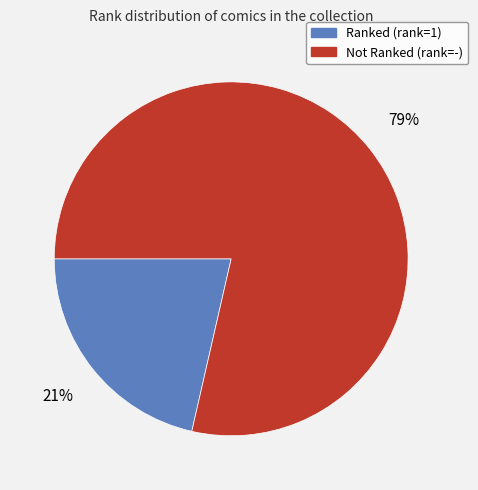

Does any single category account for the majority?

Yes